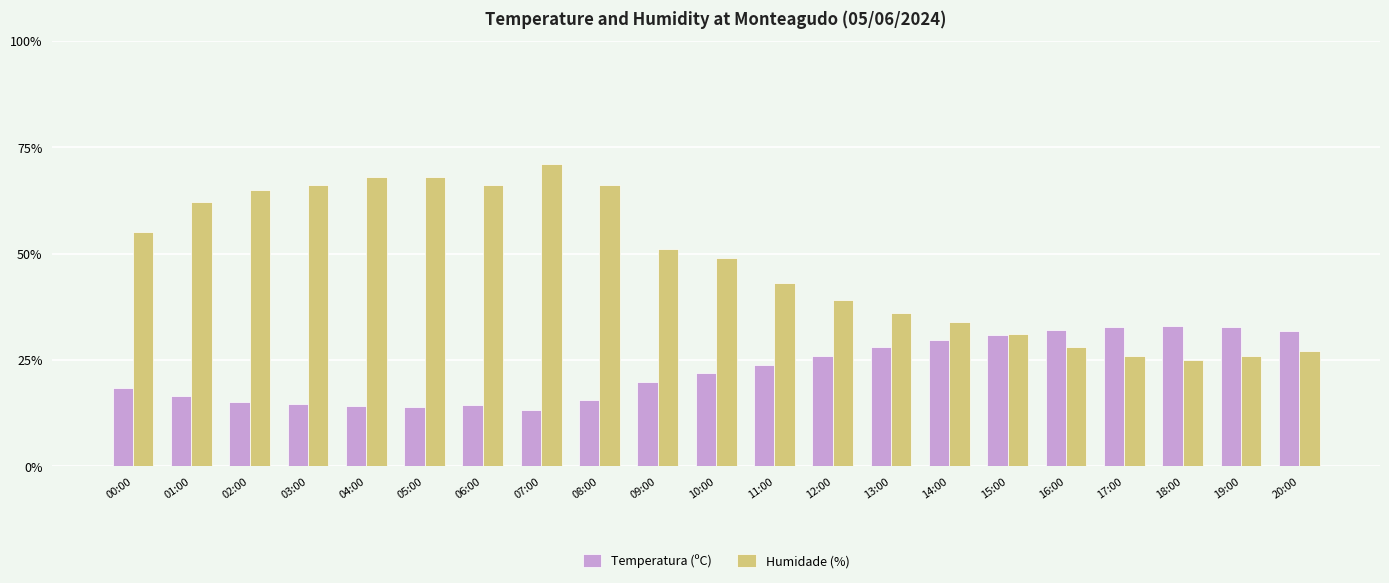

Which category has the highest value across all series?

07:00